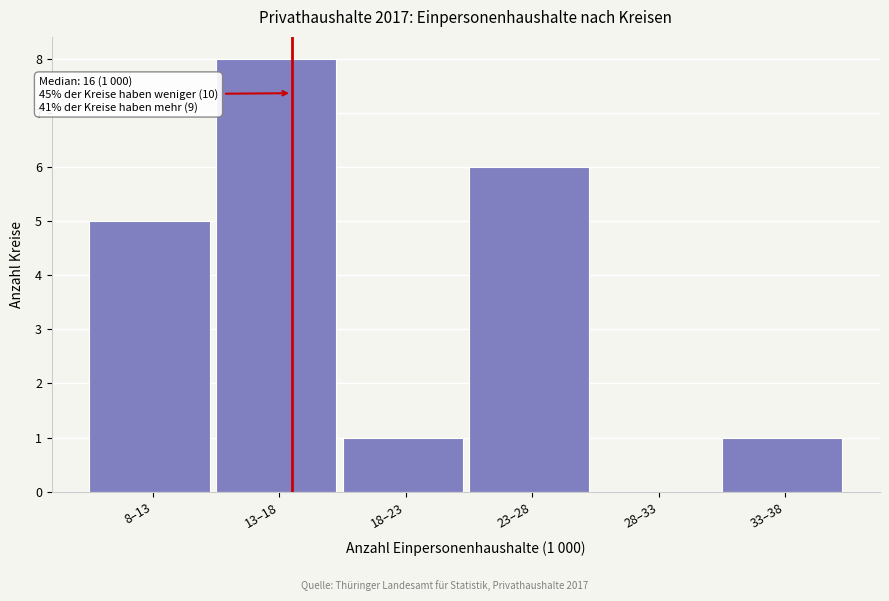

Reading left to right, extract all data points from this chart.

8–13=5	13–18=8	18–23=1	23–28=6	28–33=0	33–38=1